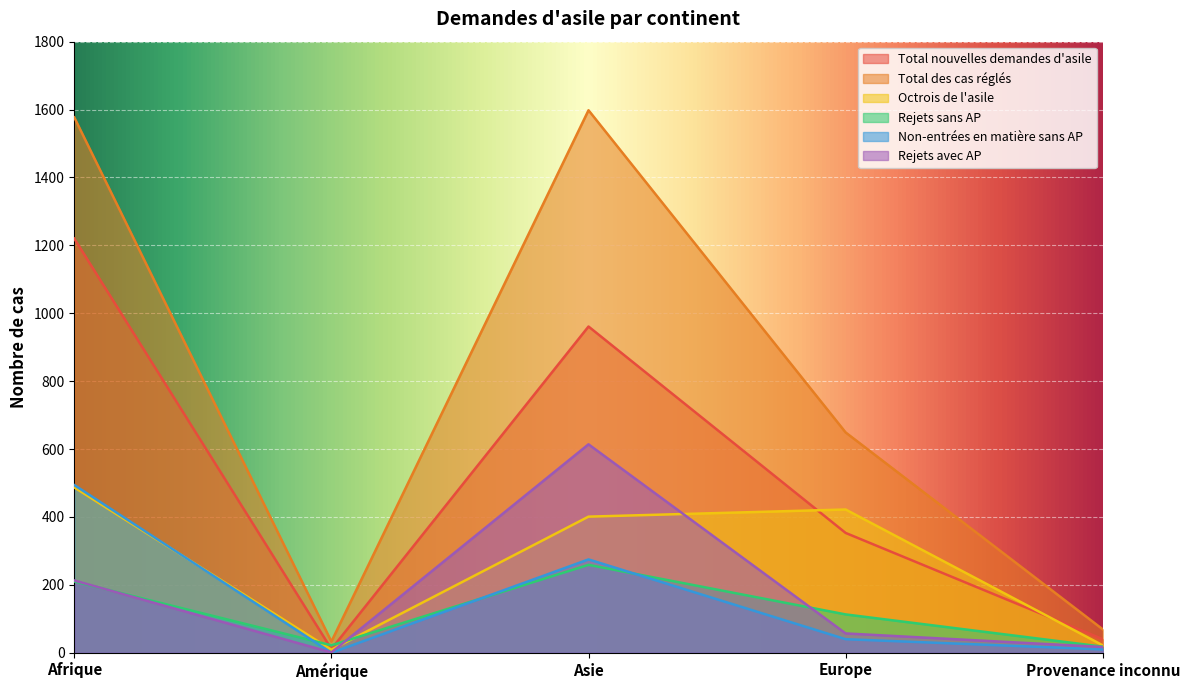

Between which two adjacent categories do Rejets avec AP and Rejets sans AP first intersect?

Afrique and Amérique